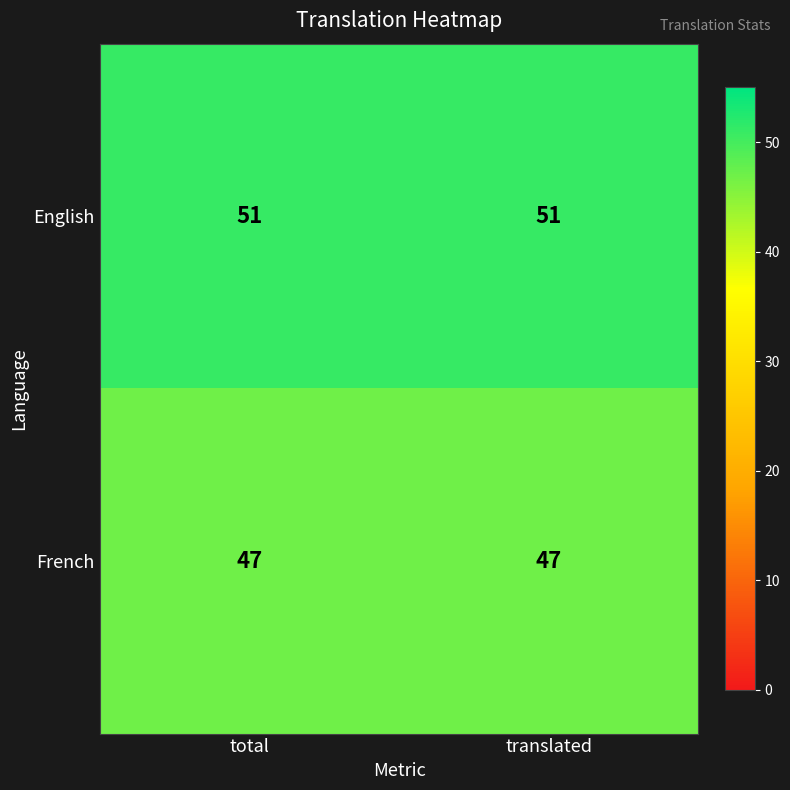

Rank the series by their average value, from highest to lowest.

English, French